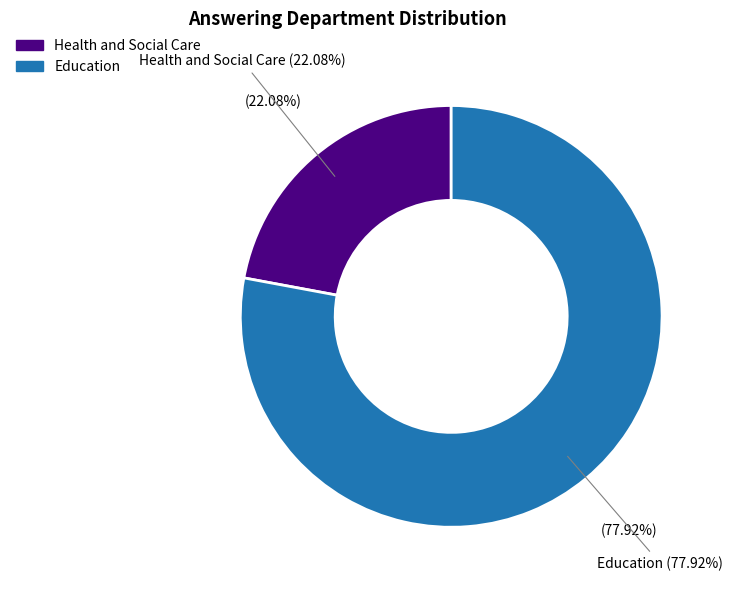

True or false: Education accounts for 91% of the total.

False